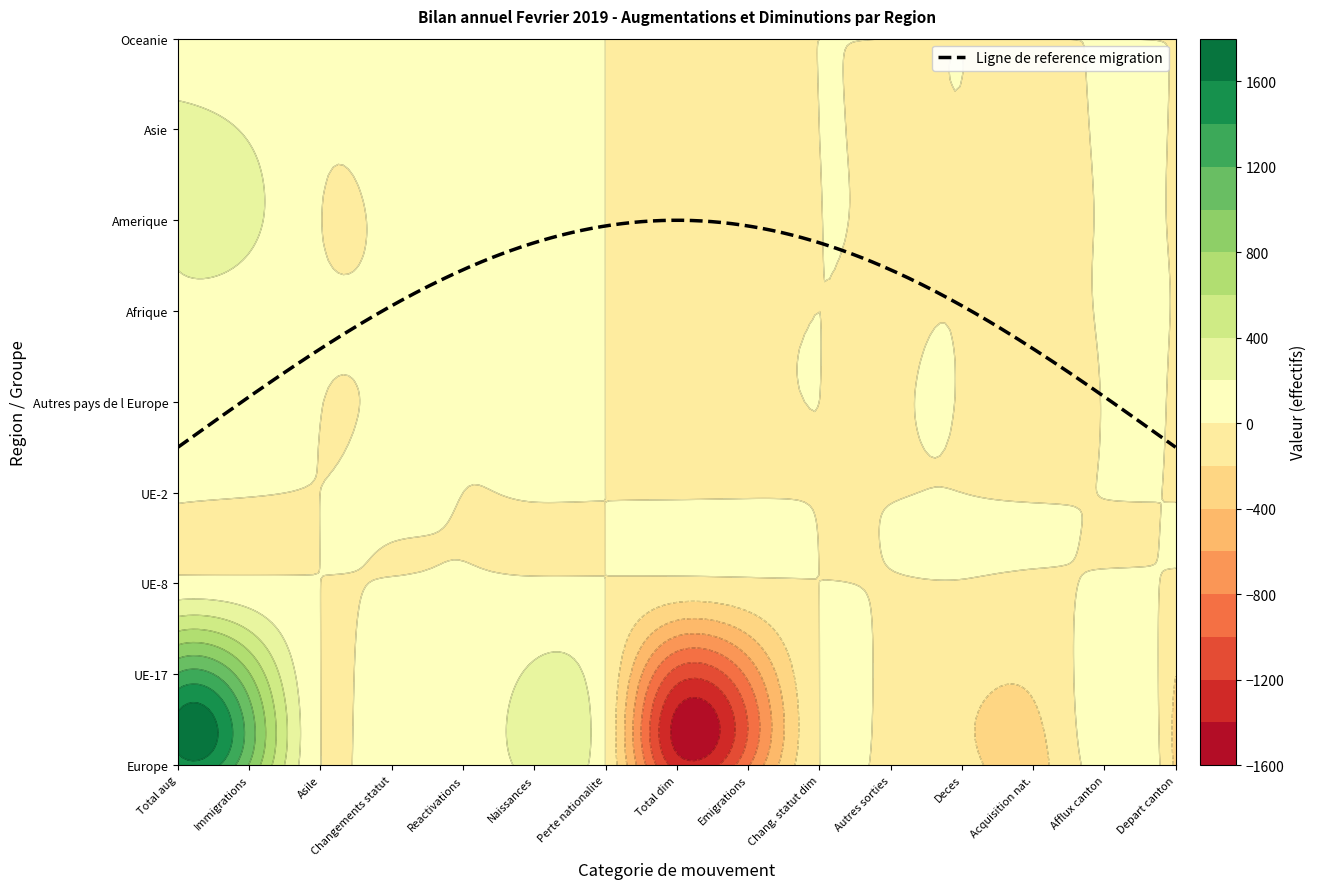

The value of Oceanie at 10 is 0. True or false?

True